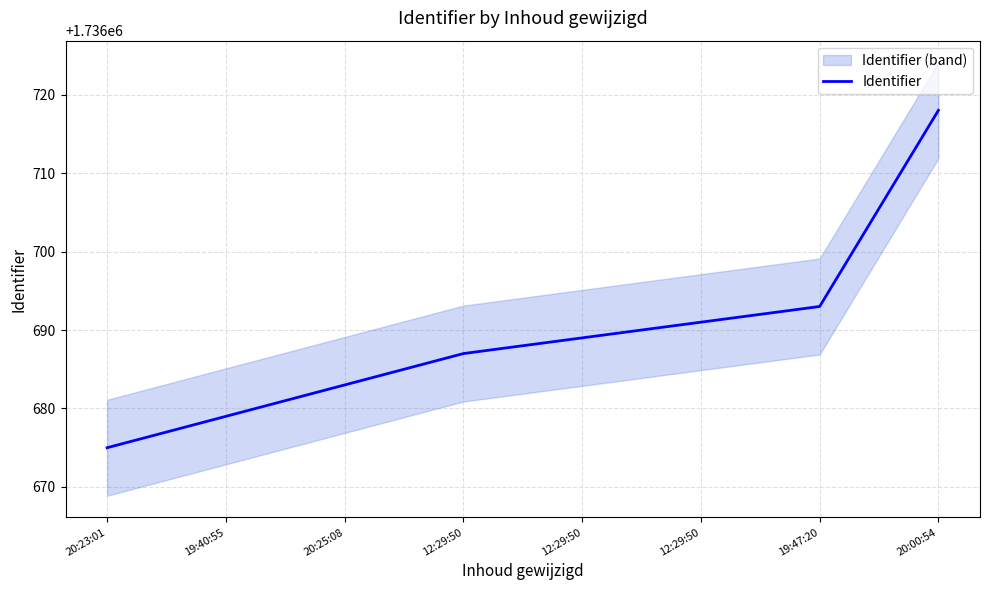

Which has a higher value, 20:00:54 or 20:23:01?

20:00:54